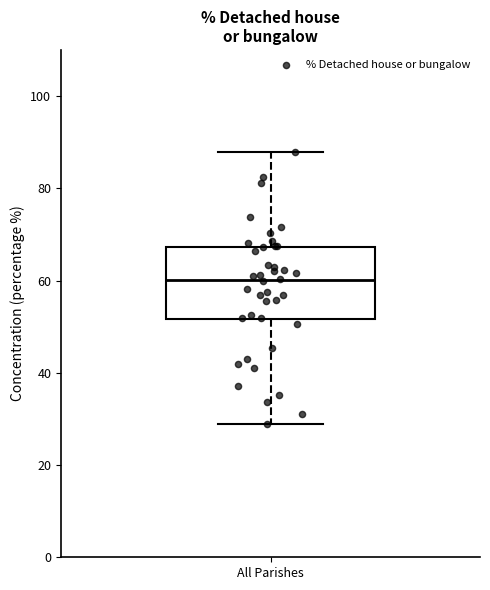

Where is the lower edge of the box for All Parishes on the y-axis? The values are not printed on the chart, so give them approximately, as read against the axis.

52